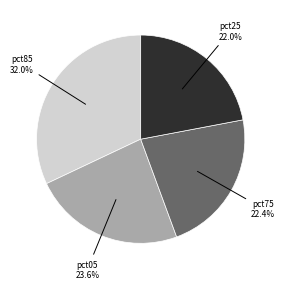

Is there any slice that represents more than half of the pie?

No